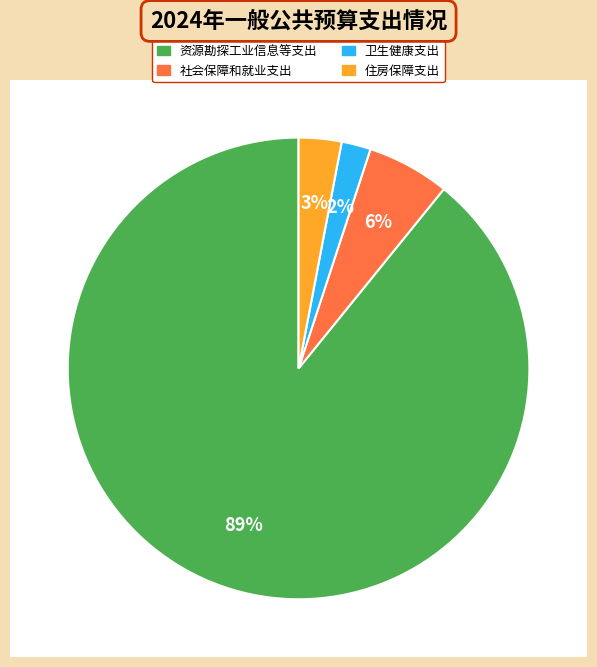

True or false: 卫生健康支出 accounts for 2% of the total.

True